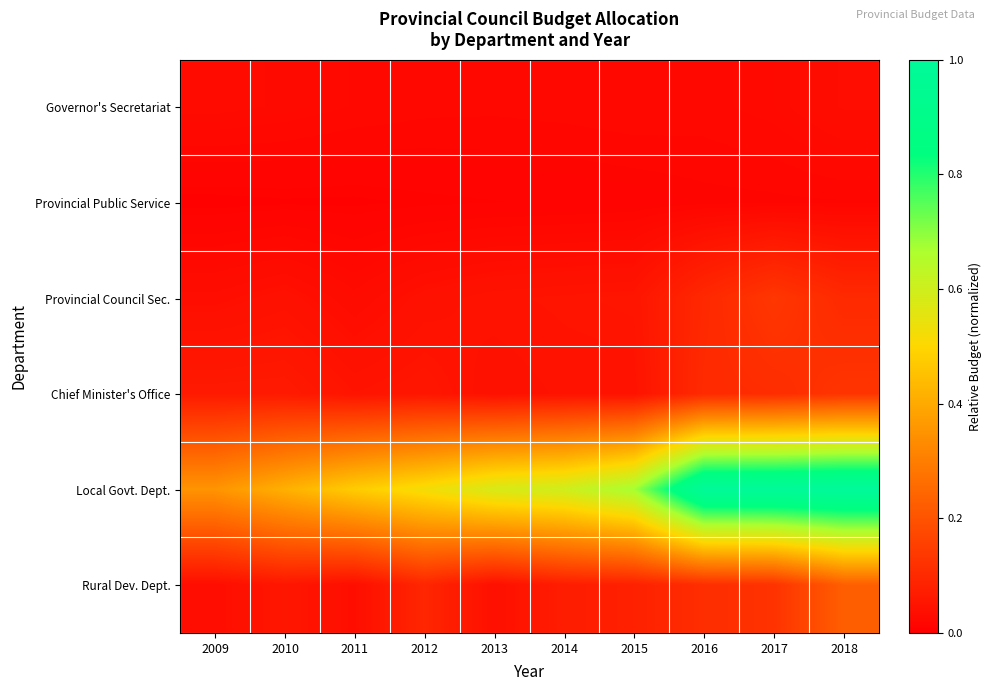

Reading left to right, list all the values displayed in this chart.

Governor's Secretariat: 2009=0.0	2010=0.0	2011=0.0	2012=0.0	2013=0.0	2014=0.0	2015=0.0	2016=0.0	2017=0.0	2018=0.0
Provincial Public Service: 2009=0.0	2010=0.0	2011=0.0	2012=0.0	2013=0.0	2014=0.0	2015=0.0	2016=0.0	2017=0.0	2018=0.0
Provincial Council Sec.: 2009=0.0	2010=0.0	2011=0.0	2012=0.0	2013=0.0	2014=0.0	2015=0.1	2016=0.1	2017=0.1	2018=0.1
Chief Minister's Office: 2009=0.1	2010=0.1	2011=0.0	2012=0.1	2013=0.0	2014=0.0	2015=0.0	2016=0.1	2017=0.1	2018=0.1
Local Govt. Dept.: 2009=0.4	2010=0.4	2011=0.5	2012=0.5	2013=0.6	2014=0.6	2015=0.7	2016=1.0	2017=1.0	2018=1.0
Rural Dev. Dept.: 2009=0.0	2010=0.1	2011=0.0	2012=0.1	2013=0.0	2014=0.1	2015=0.1	2016=0.1	2017=0.1	2018=0.2